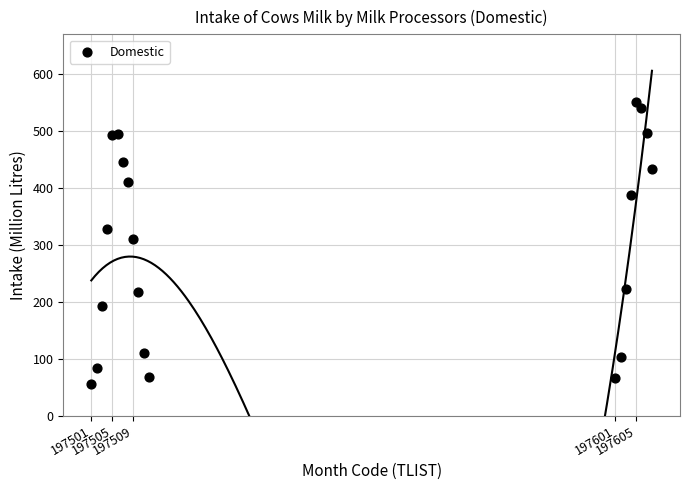

What Y value in the scatter plot is closest to 303?

310.8